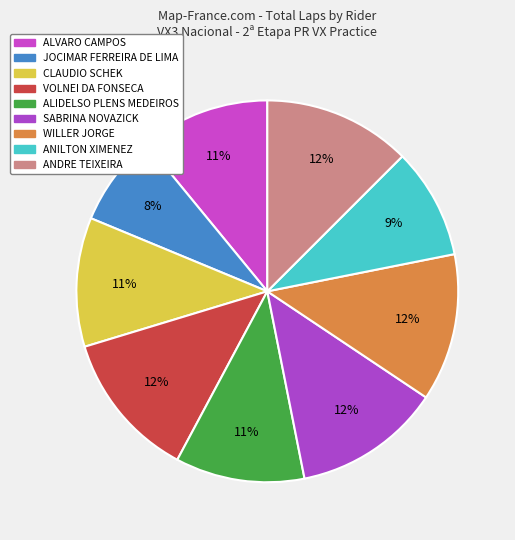

How many slices are in this pie chart?

9